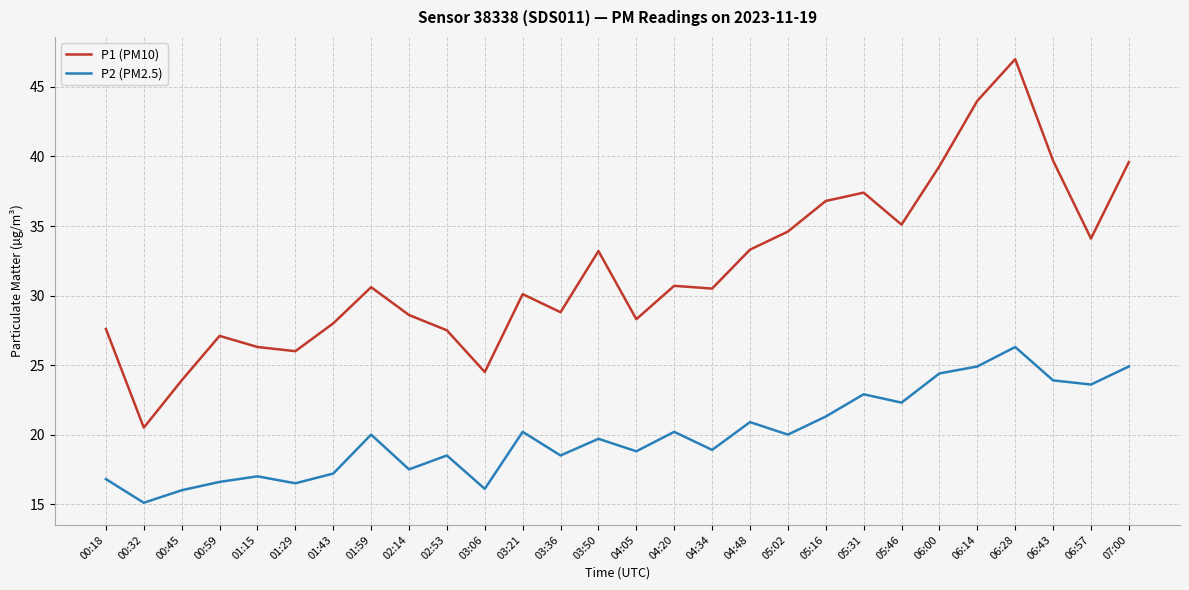

What is the spread (max minus min) of values at 06:57?

10.5